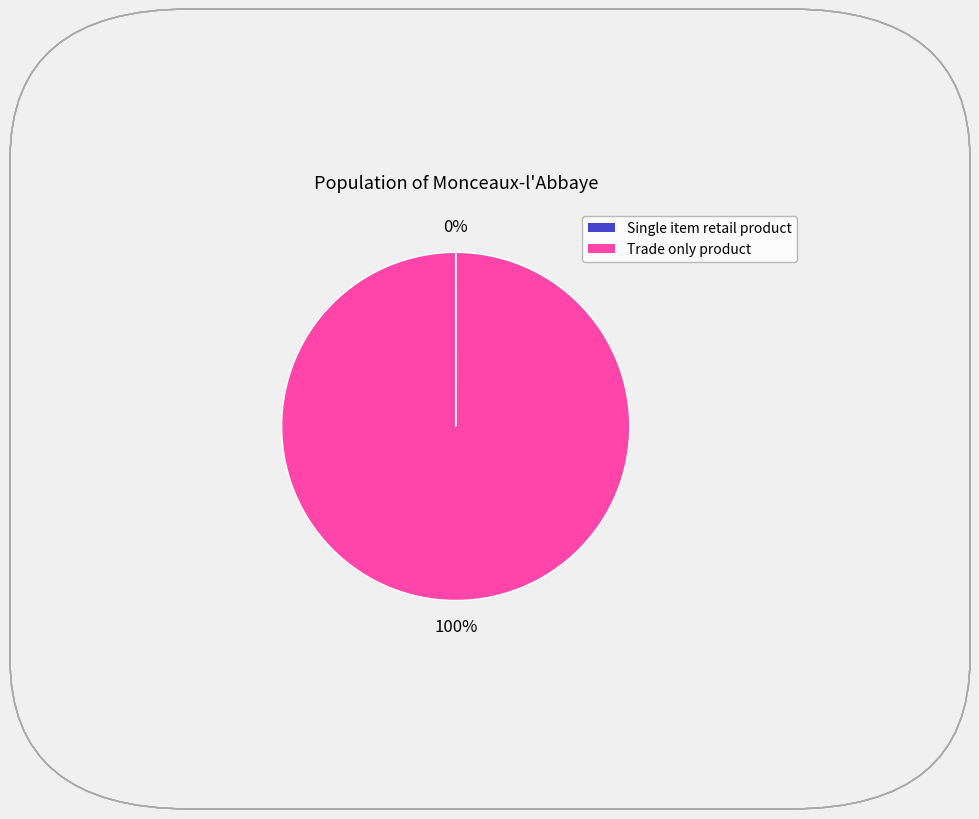

True or false: Trade only product accounts for 100% of the total.

True